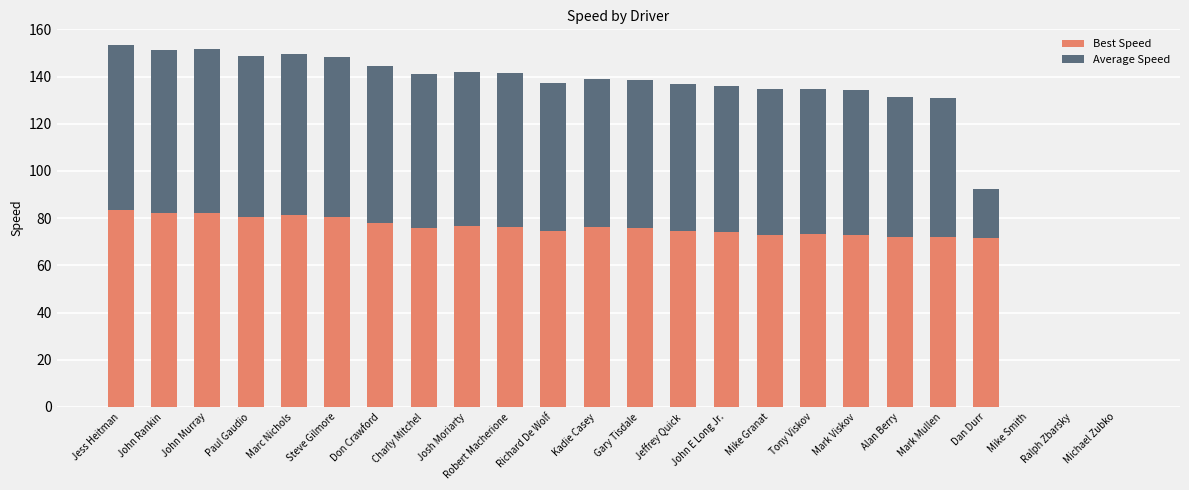

What is the highest value of the Best Speed series?

83.3